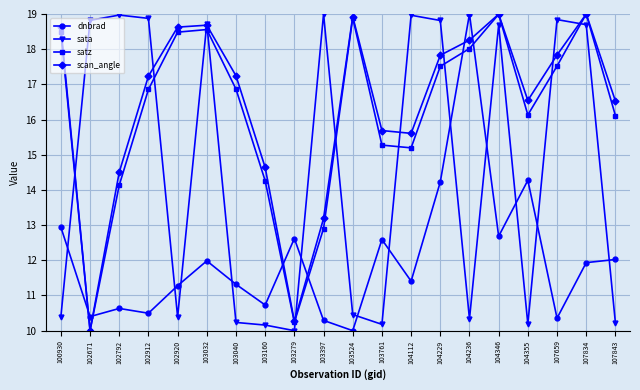

True or false: satz and dnbrad intersect in this chart.

True